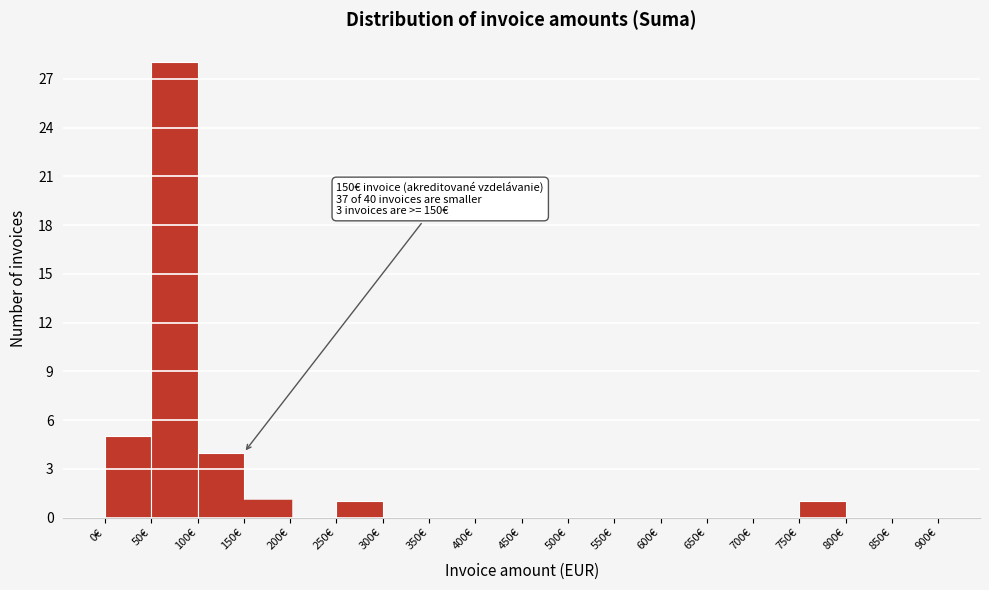

Over which range of the x-axis is the bar tallest?

50 to 100